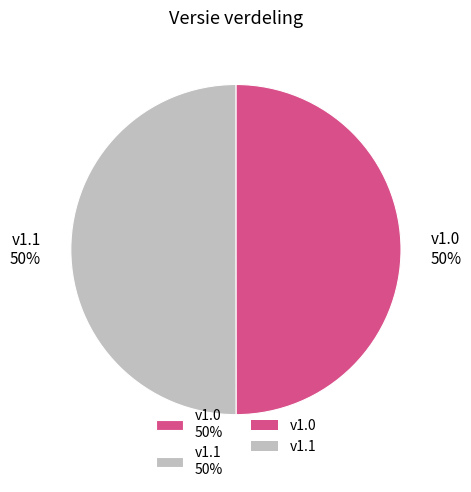

Approximately how many times larger is the value at v1.1 50% compared to v1.0 50%?

1.0